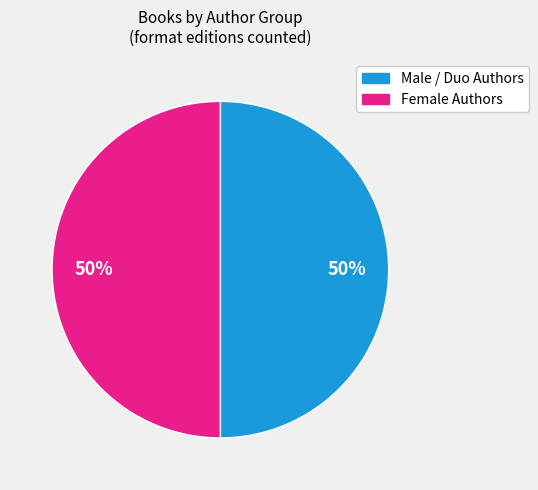

To the nearest percent, what is the average slice percentage?

50%